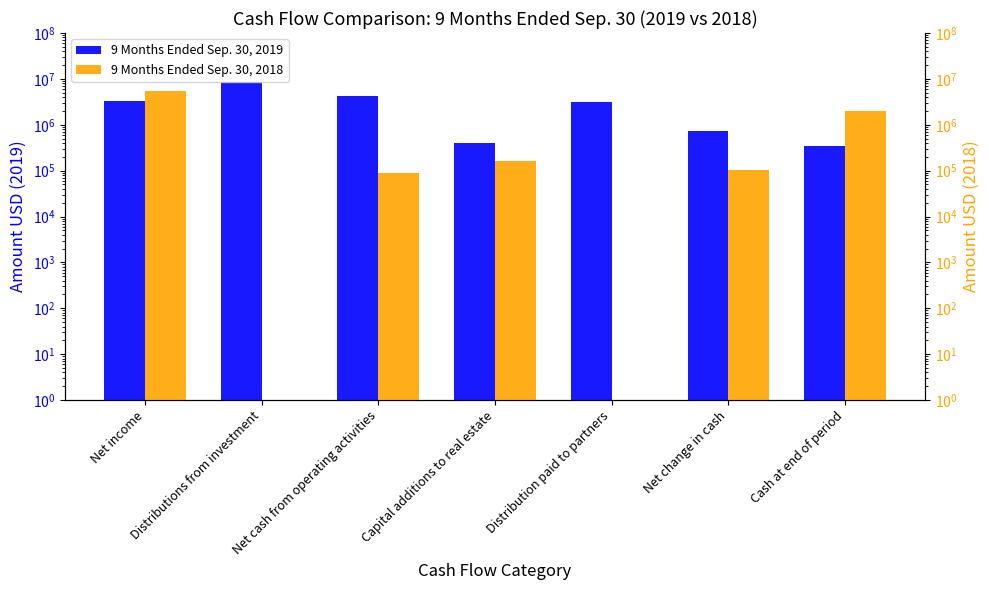

Reading left to right, extract all data points from this chart.

9 Months Ended Sep. 30, 2019: Net income=3358547	Distributions from investment=8400000	Net cash from operating activities=4215559	Capital additions to real estate=398692	Distribution paid to partners=3101400	Net change in cash=715467	Cash at end of period=338239
9 Months Ended Sep. 30, 2018: Net income=5437426	Distributions from investment=0	Net cash from operating activities=90371	Capital additions to real estate=158494	Distribution paid to partners=0	Net change in cash=100837	Cash at end of period=1954705